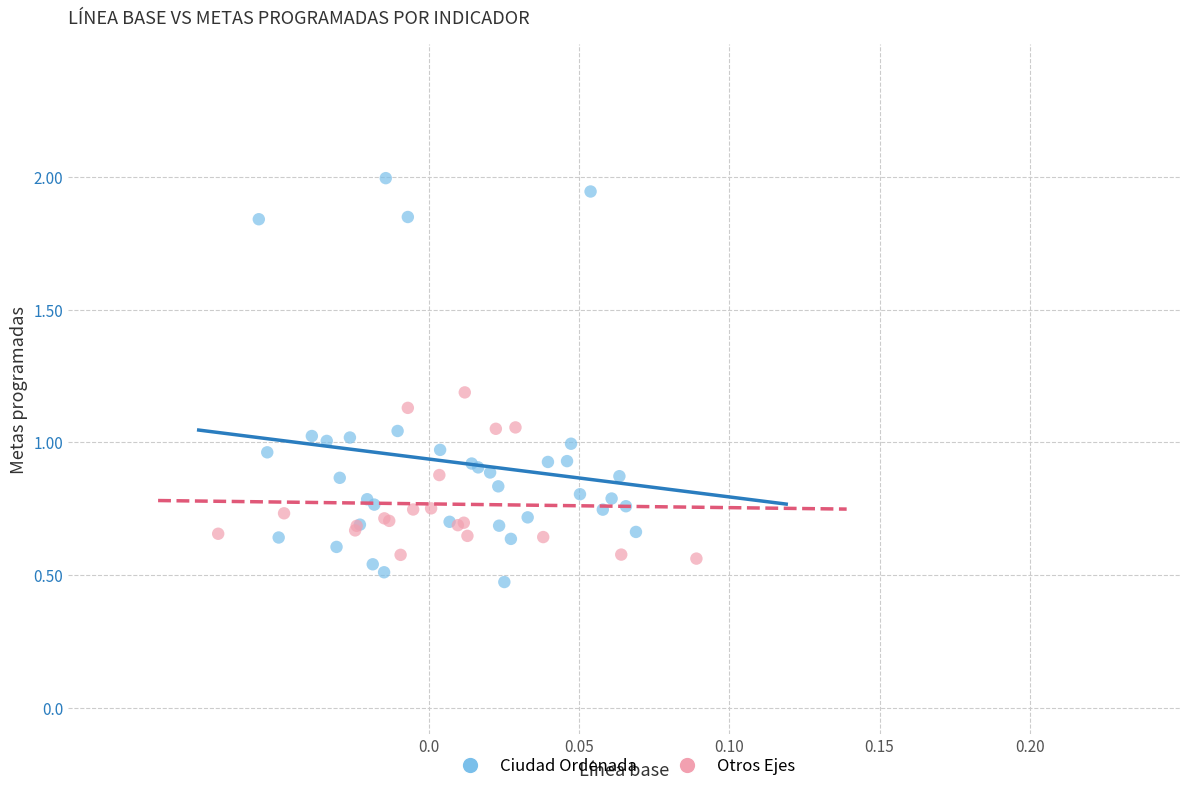

What are all the series names shown in the legend?

Ciudad Ordenada, Otros Ejes